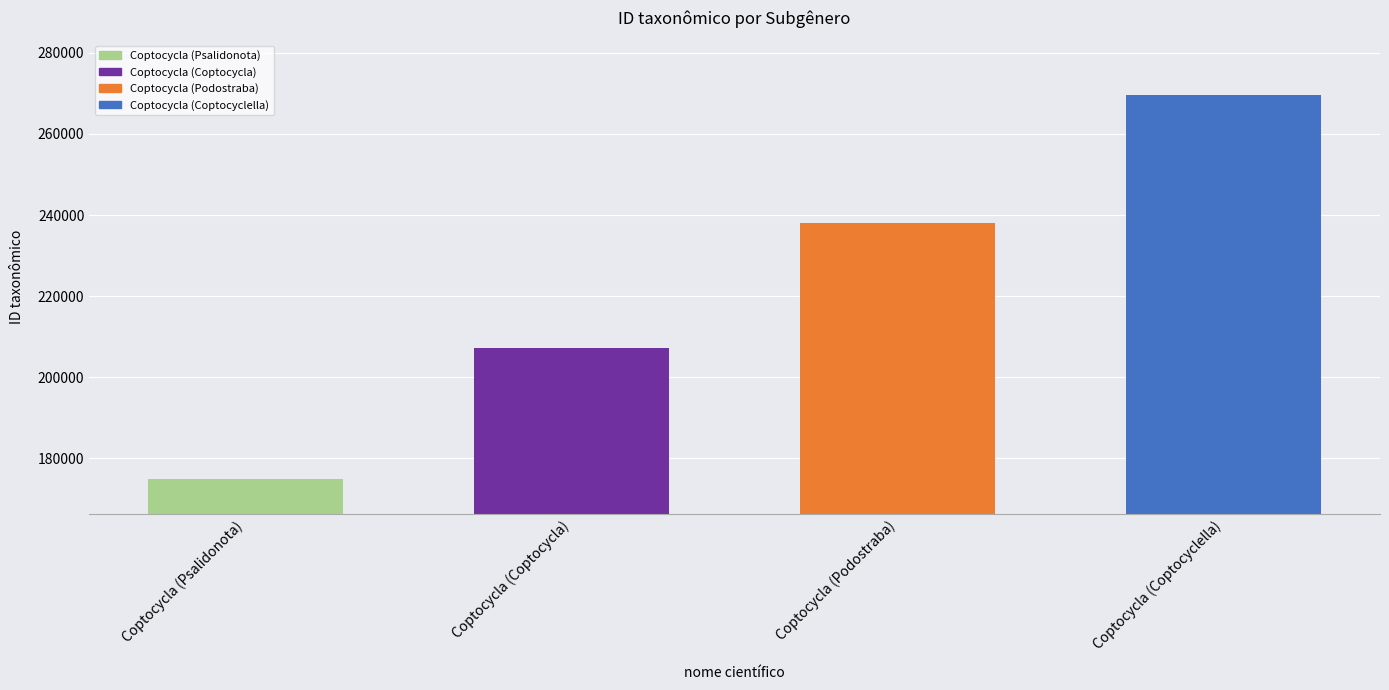

List the labels in order of value, smallest first.

Coptocycla (Psalidonota), Coptocycla (Coptocycla), Coptocycla (Podostraba), Coptocycla (Coptocyclella)